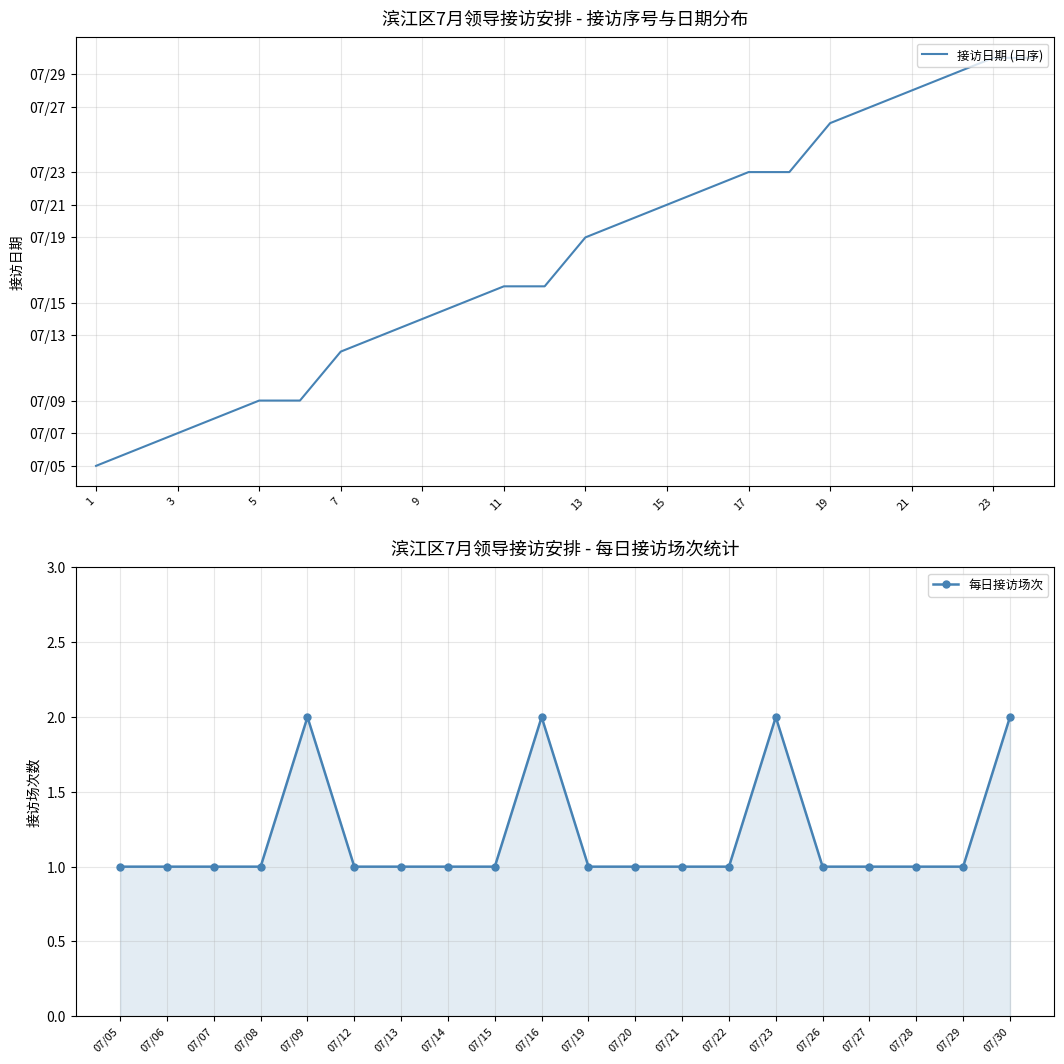

Rank the categories by value from highest to lowest.

23, 24, 22, 21, 20, 19, 17, 18, 16, 15, 14, 13, 11, 12, 10, 9, 8, 7, 5, 6, 4, 3, 2, 1